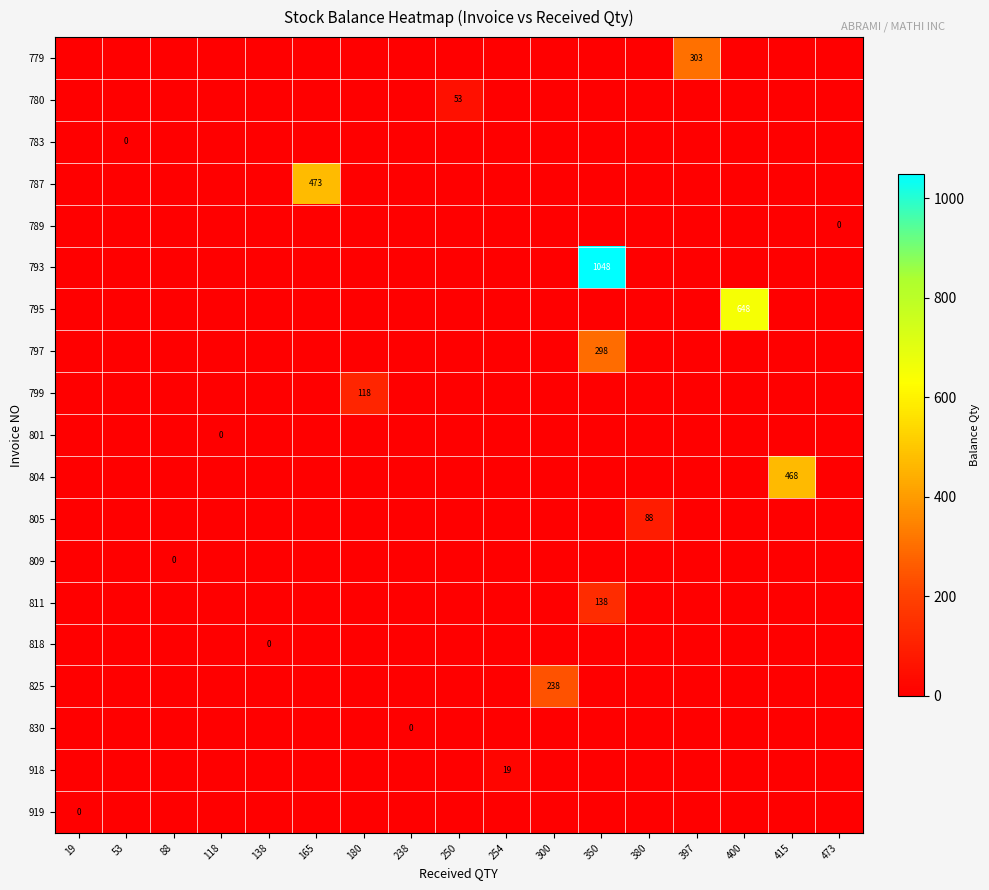

Between 53 and 254, which series saw the biggest shift?

918